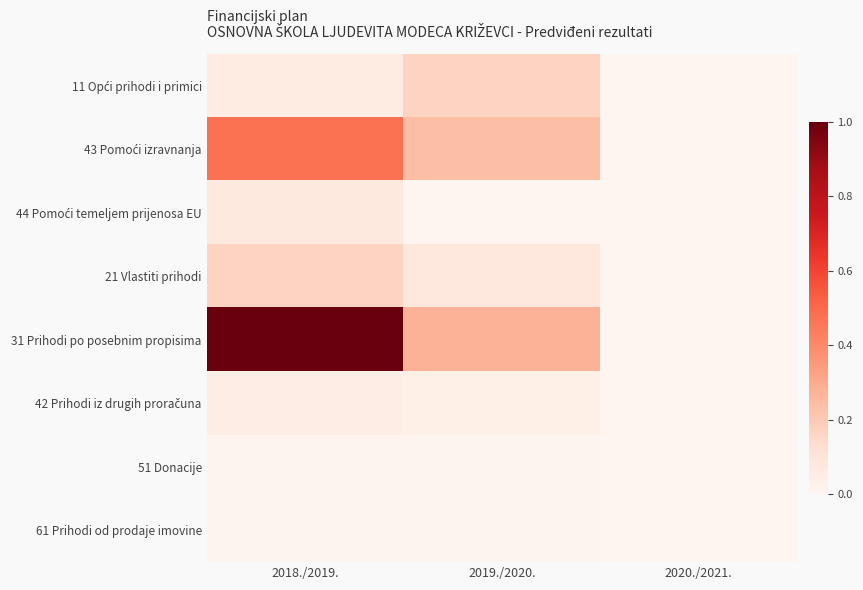

What is the spread (max minus min) of values at 2019./2020.?

0.3